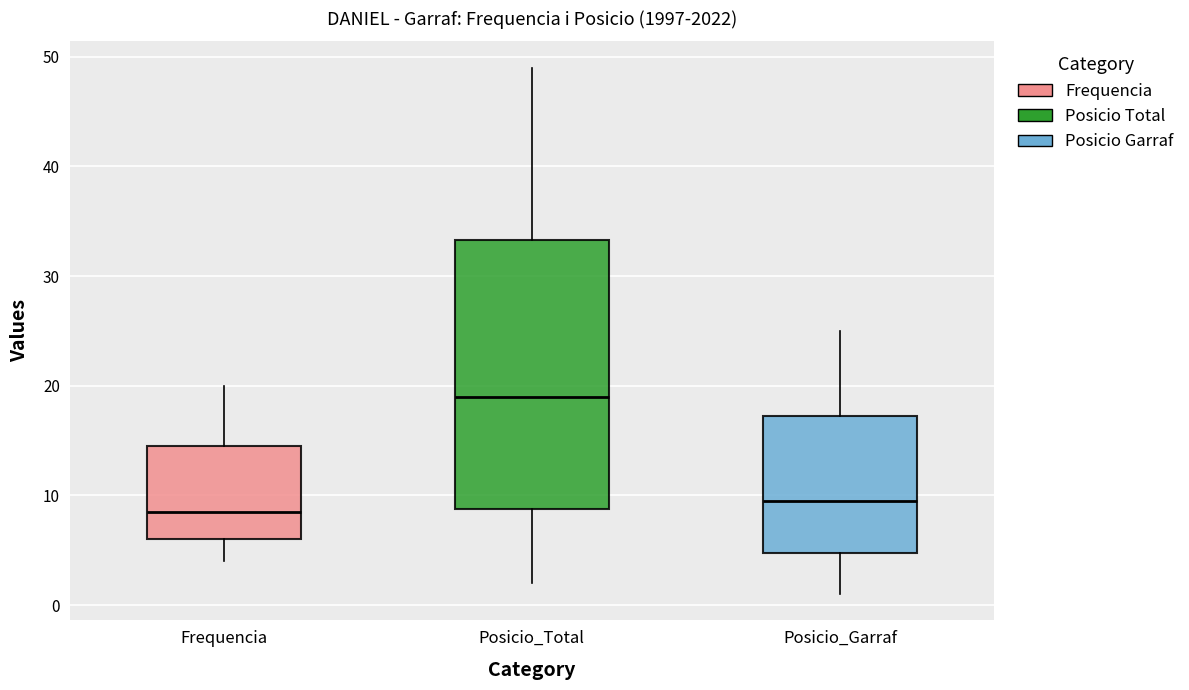

Reading left to right, transcribe this box plot: for each box, give where its median line is, the range the box spans, and where its two whiskers end, as read against the y-axis. The values are not printed on the chart, so give them approximately, as read against the axis.

Frequencia: median 9, box 6 to 15, whiskers 4 to 20
Posicio_Total: median 19, box 9 to 33, whiskers 2 to 49
Posicio_Garraf: median 10, box 5 to 17, whiskers 1 to 25